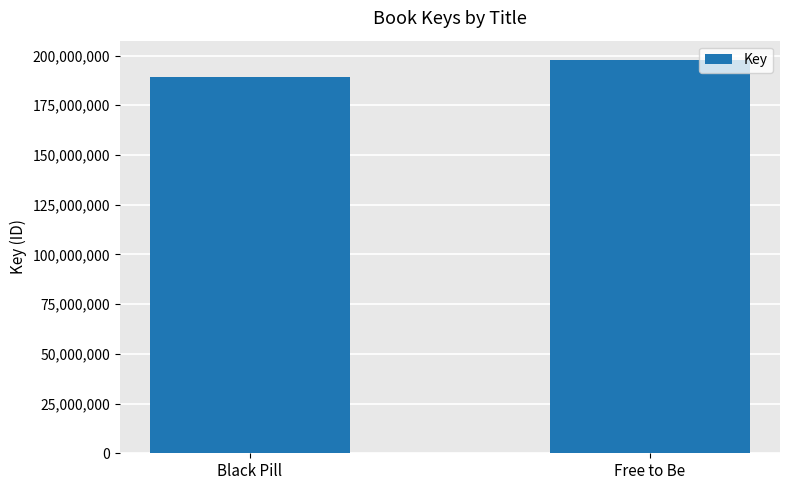

What is the label of the 2nd bar from the right?

Black Pill